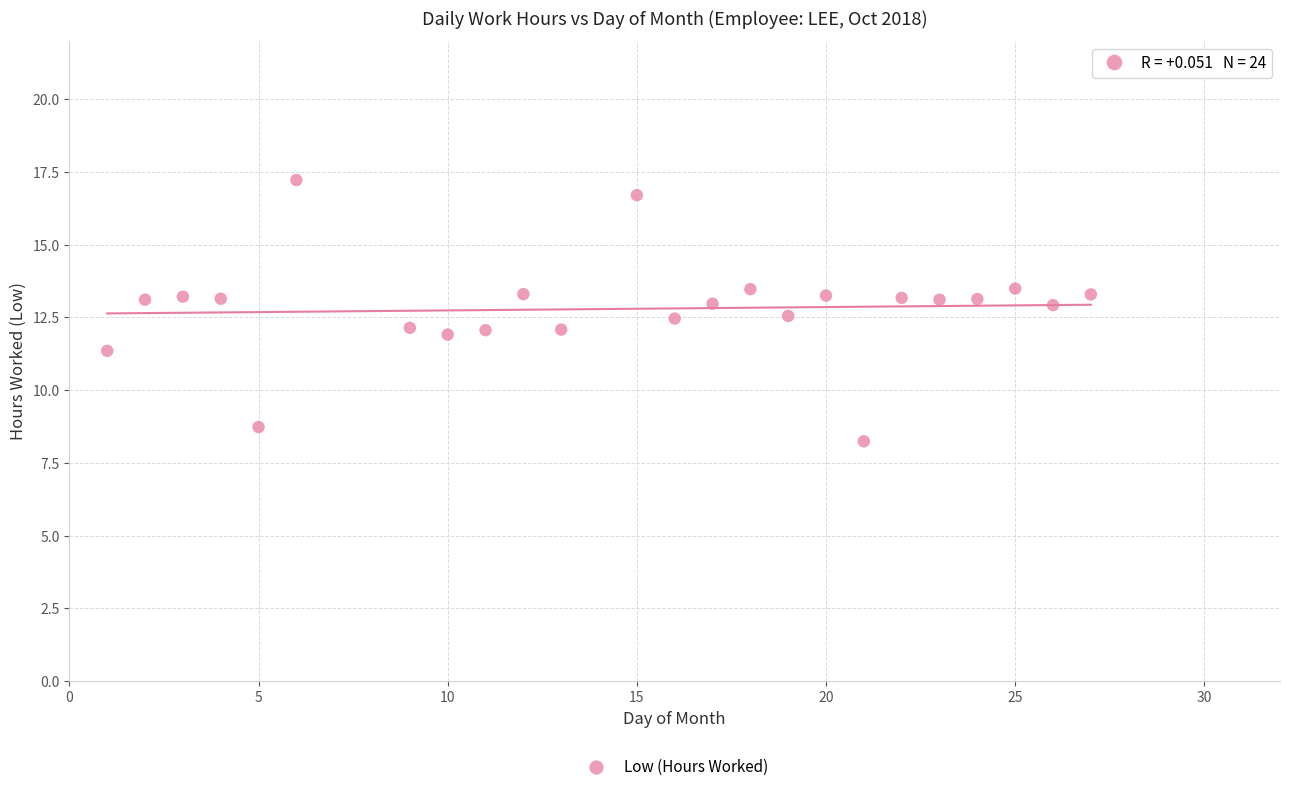

What is the range of Y values (max minus min)?

9.0